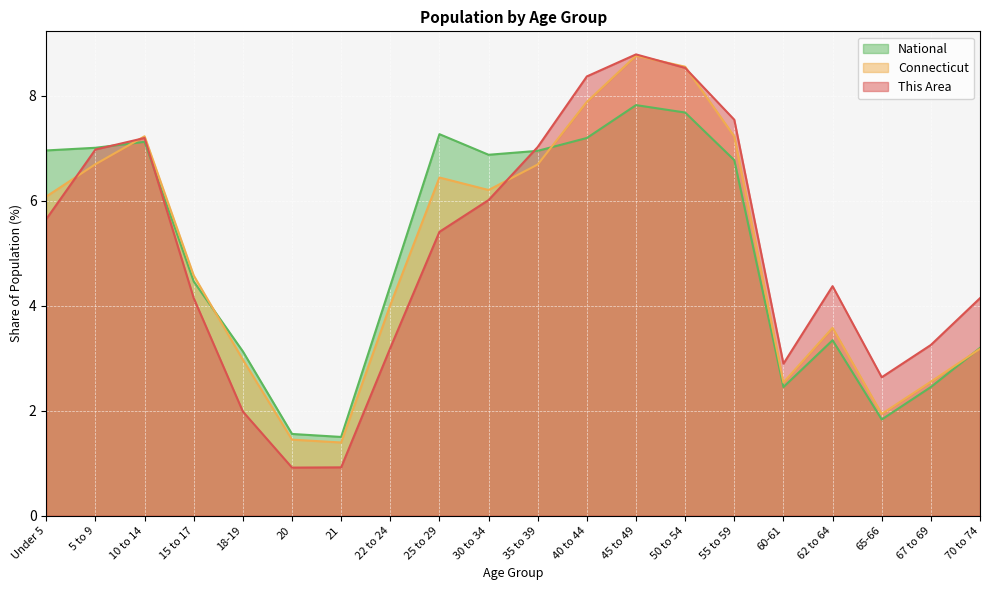

What is the sum of all National values?

100.0